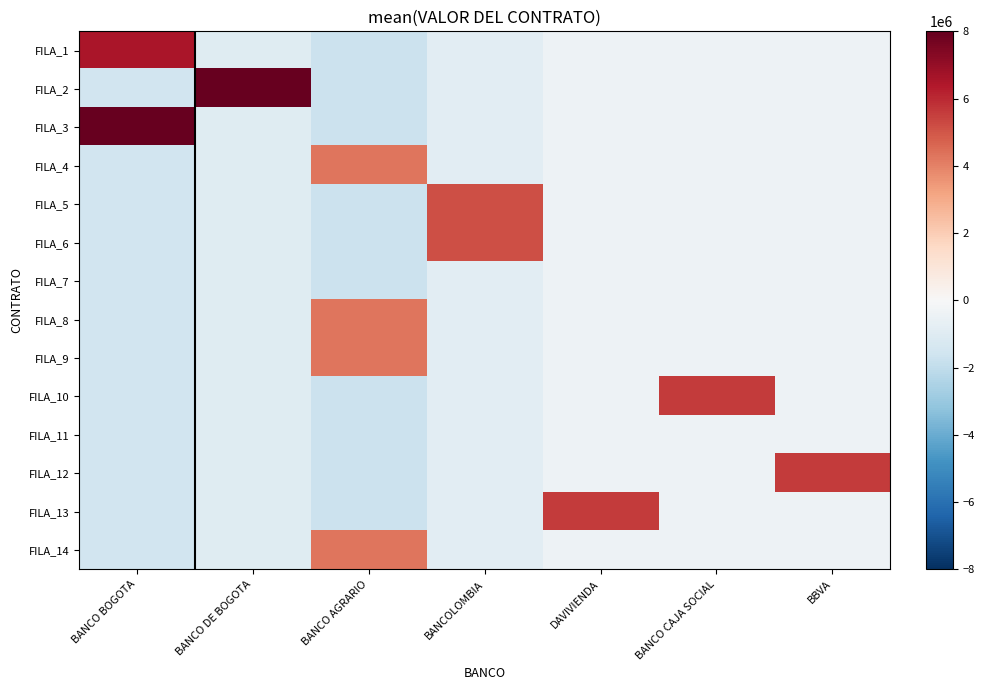

Reading right to left, transcribe all the data shown in this chart.

FILA_1: BBVA=-428571.4	BANCO CAJA SOCIAL=-428571.4	DAVIVIENDA=-428571.4	BANCOLOMBIA=-857142.9	BANCO AGRARIO=-1714285.7	BANCO DE BOGOTA=-964285.7	BANCO BOGOTA=6557142.9
FILA_2: BBVA=-428571.4	BANCO CAJA SOCIAL=-428571.4	DAVIVIENDA=-428571.4	BANCOLOMBIA=-857142.9	BANCO AGRARIO=-1714285.7	BANCO DE BOGOTA=12535714.3	BANCO BOGOTA=-1542857.1
FILA_3: BBVA=-428571.4	BANCO CAJA SOCIAL=-428571.4	DAVIVIENDA=-428571.4	BANCOLOMBIA=-857142.9	BANCO AGRARIO=-1714285.7	BANCO DE BOGOTA=-964285.7	BANCO BOGOTA=11957142.9
FILA_4: BBVA=-428571.4	BANCO CAJA SOCIAL=-428571.4	DAVIVIENDA=-428571.4	BANCOLOMBIA=-857142.9	BANCO AGRARIO=4285714.3	BANCO DE BOGOTA=-964285.7	BANCO BOGOTA=-1542857.1
FILA_5: BBVA=-428571.4	BANCO CAJA SOCIAL=-428571.4	DAVIVIENDA=-428571.4	BANCOLOMBIA=5142857.1	BANCO AGRARIO=-1714285.7	BANCO DE BOGOTA=-964285.7	BANCO BOGOTA=-1542857.1
FILA_6: BBVA=-428571.4	BANCO CAJA SOCIAL=-428571.4	DAVIVIENDA=-428571.4	BANCOLOMBIA=5142857.1	BANCO AGRARIO=-1714285.7	BANCO DE BOGOTA=-964285.7	BANCO BOGOTA=-1542857.1
FILA_7: BBVA=-428571.4	BANCO CAJA SOCIAL=-428571.4	DAVIVIENDA=-428571.4	BANCOLOMBIA=-857142.9	BANCO AGRARIO=-1714285.7	BANCO DE BOGOTA=-964285.7	BANCO BOGOTA=-1542857.1
FILA_8: BBVA=-428571.4	BANCO CAJA SOCIAL=-428571.4	DAVIVIENDA=-428571.4	BANCOLOMBIA=-857142.9	BANCO AGRARIO=4285714.3	BANCO DE BOGOTA=-964285.7	BANCO BOGOTA=-1542857.1
FILA_9: BBVA=-428571.4	BANCO CAJA SOCIAL=-428571.4	DAVIVIENDA=-428571.4	BANCOLOMBIA=-857142.9	BANCO AGRARIO=4285714.3	BANCO DE BOGOTA=-964285.7	BANCO BOGOTA=-1542857.1
FILA_10: BBVA=-428571.4	BANCO CAJA SOCIAL=5571428.6	DAVIVIENDA=-428571.4	BANCOLOMBIA=-857142.9	BANCO AGRARIO=-1714285.7	BANCO DE BOGOTA=-964285.7	BANCO BOGOTA=-1542857.1
FILA_11: BBVA=-428571.4	BANCO CAJA SOCIAL=-428571.4	DAVIVIENDA=-428571.4	BANCOLOMBIA=-857142.9	BANCO AGRARIO=-1714285.7	BANCO DE BOGOTA=-964285.7	BANCO BOGOTA=-1542857.1
FILA_12: BBVA=5571428.6	BANCO CAJA SOCIAL=-428571.4	DAVIVIENDA=-428571.4	BANCOLOMBIA=-857142.9	BANCO AGRARIO=-1714285.7	BANCO DE BOGOTA=-964285.7	BANCO BOGOTA=-1542857.1
FILA_13: BBVA=-428571.4	BANCO CAJA SOCIAL=-428571.4	DAVIVIENDA=5571428.6	BANCOLOMBIA=-857142.9	BANCO AGRARIO=-1714285.7	BANCO DE BOGOTA=-964285.7	BANCO BOGOTA=-1542857.1
FILA_14: BBVA=-428571.4	BANCO CAJA SOCIAL=-428571.4	DAVIVIENDA=-428571.4	BANCOLOMBIA=-857142.9	BANCO AGRARIO=4285714.3	BANCO DE BOGOTA=-964285.7	BANCO BOGOTA=-1542857.1